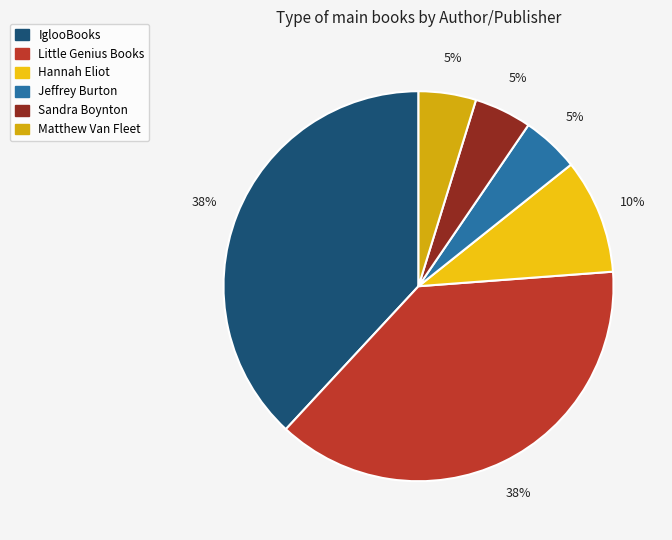

How many segments does this pie chart have?

6